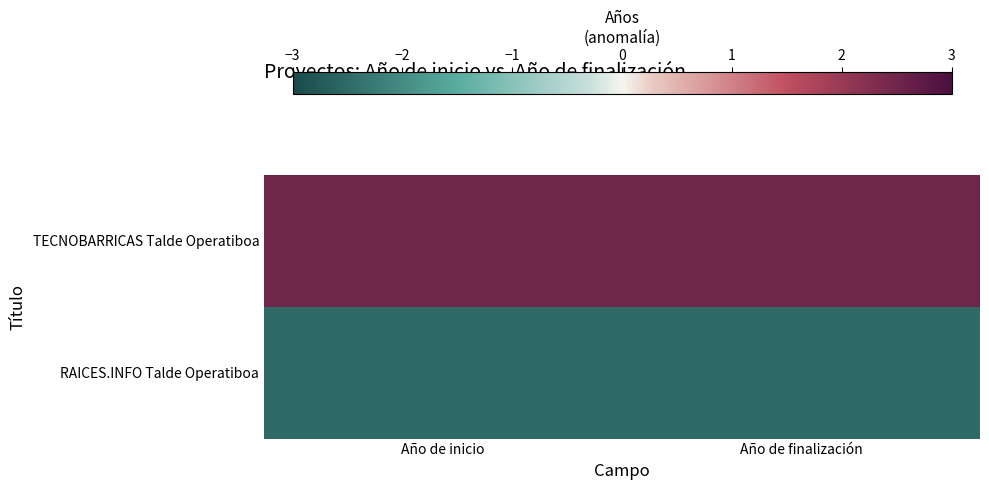

Reading left to right, extract all data points from this chart.

TECNOBARRICAS Talde Operatiboa: Año de inicio=2.5	Año de finalización=2.5
RAICES.INFO Talde Operatiboa: Año de inicio=-2.5	Año de finalización=-2.5